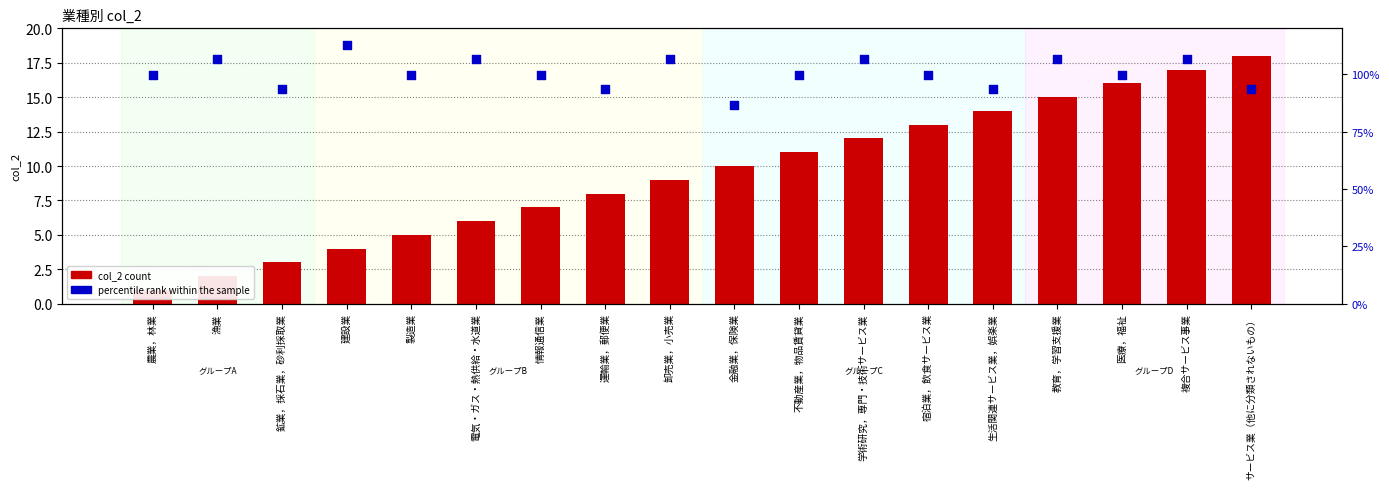

Is the value of col_2 count at 鉱業，採石業，砂利採取業 greater than the value of percentile rank within the sample at 宿泊業，飲食サービス業?

No